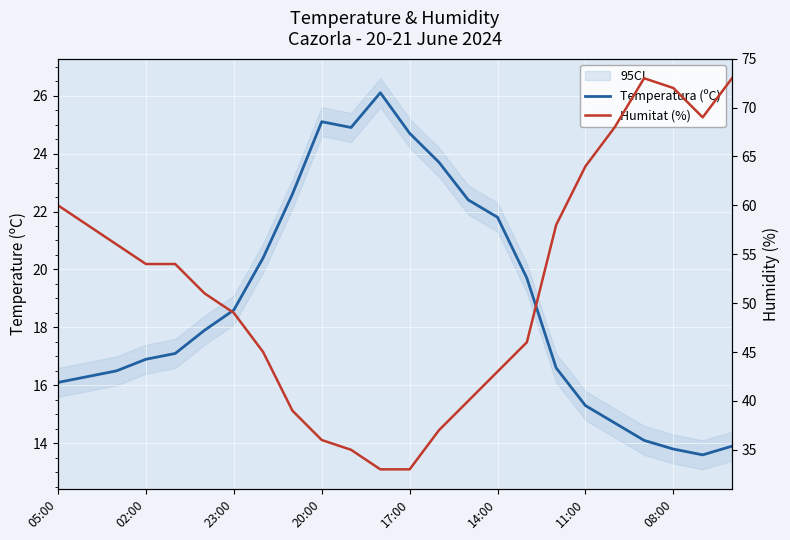

How many values in the Humitat (%) series are below 54?

12